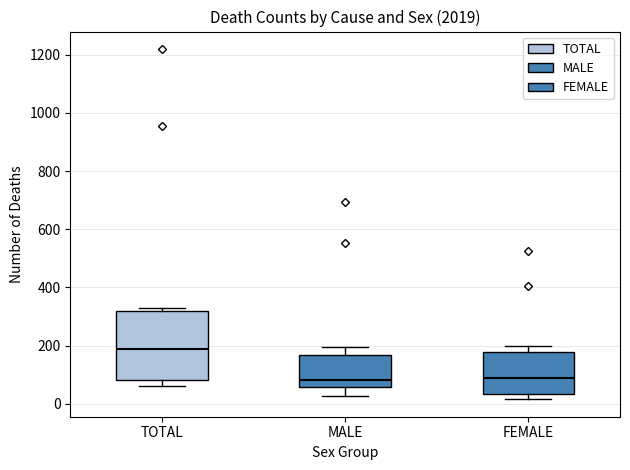

Reading left to right, read every box against the y-axis: the position of its median line, the range the box covers, and the ends of its whiskers. The values are not printed on the chart, so give them approximately, as read against the axis.

TOTAL: median 180, box 80 to 320, whiskers 60 to 320 (just above the box's upper edge)
MALE: median 80, box 60 to 160, whiskers 20 to 200
FEMALE: median 80, box 40 to 180, whiskers 20 to 200